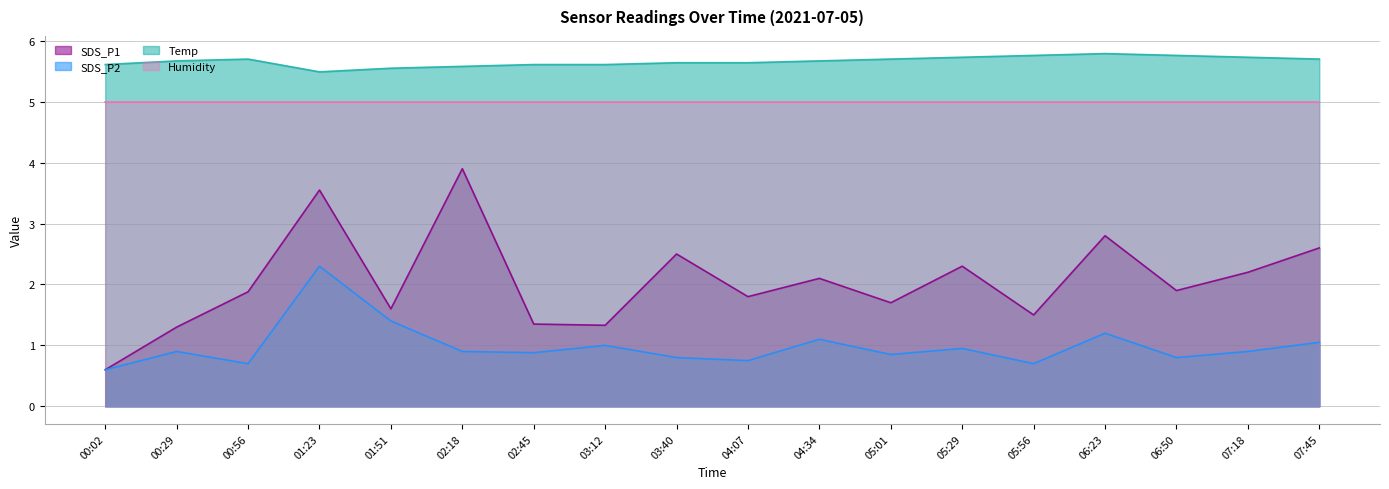

What position from the right is 03:12?

11